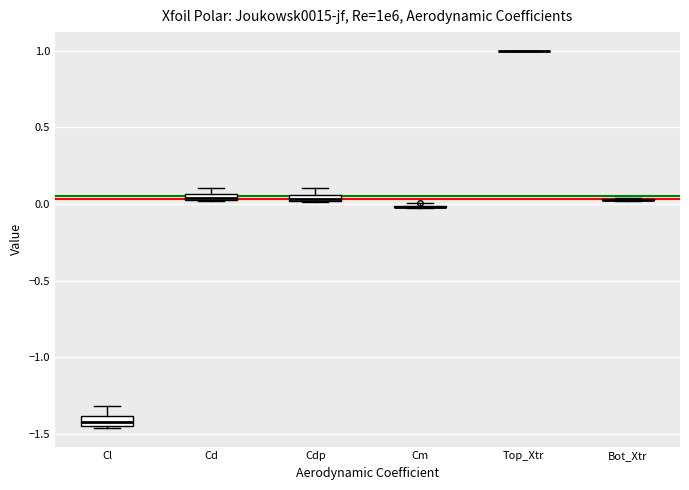

Where is the lower edge of the box for Cd on the y-axis? The values are not printed on the chart, so give them approximately, as read against the axis.

0.00